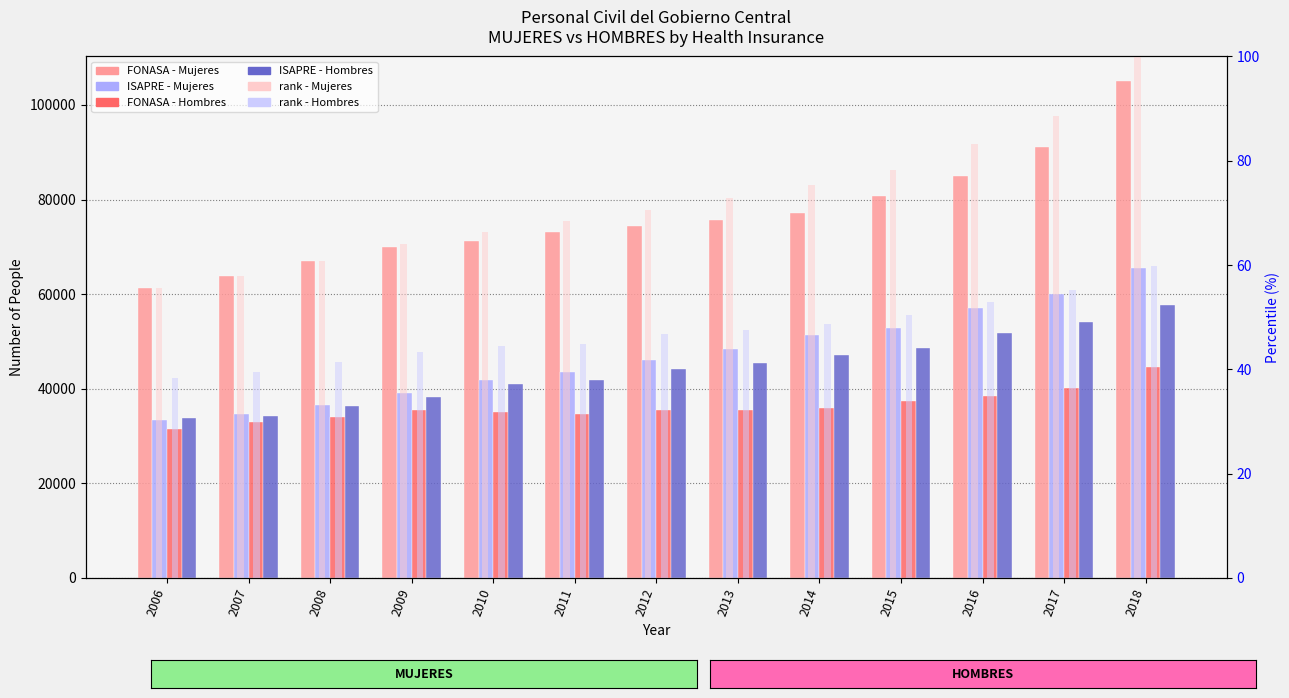

List the labels in order of FONASA_M value, smallest first.

2006, 2007, 2008, 2009, 2010, 2011, 2012, 2013, 2014, 2015, 2016, 2017, 2018